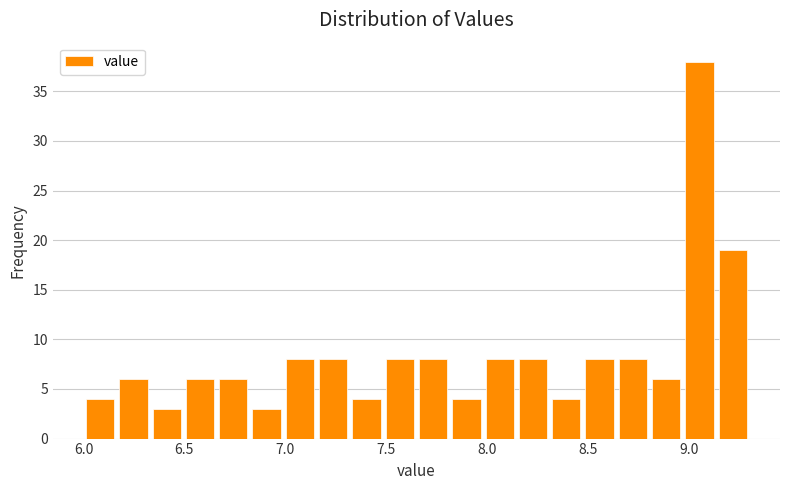

Read against the x-axis, roughly where is the centre of the tallest bar?

9.05